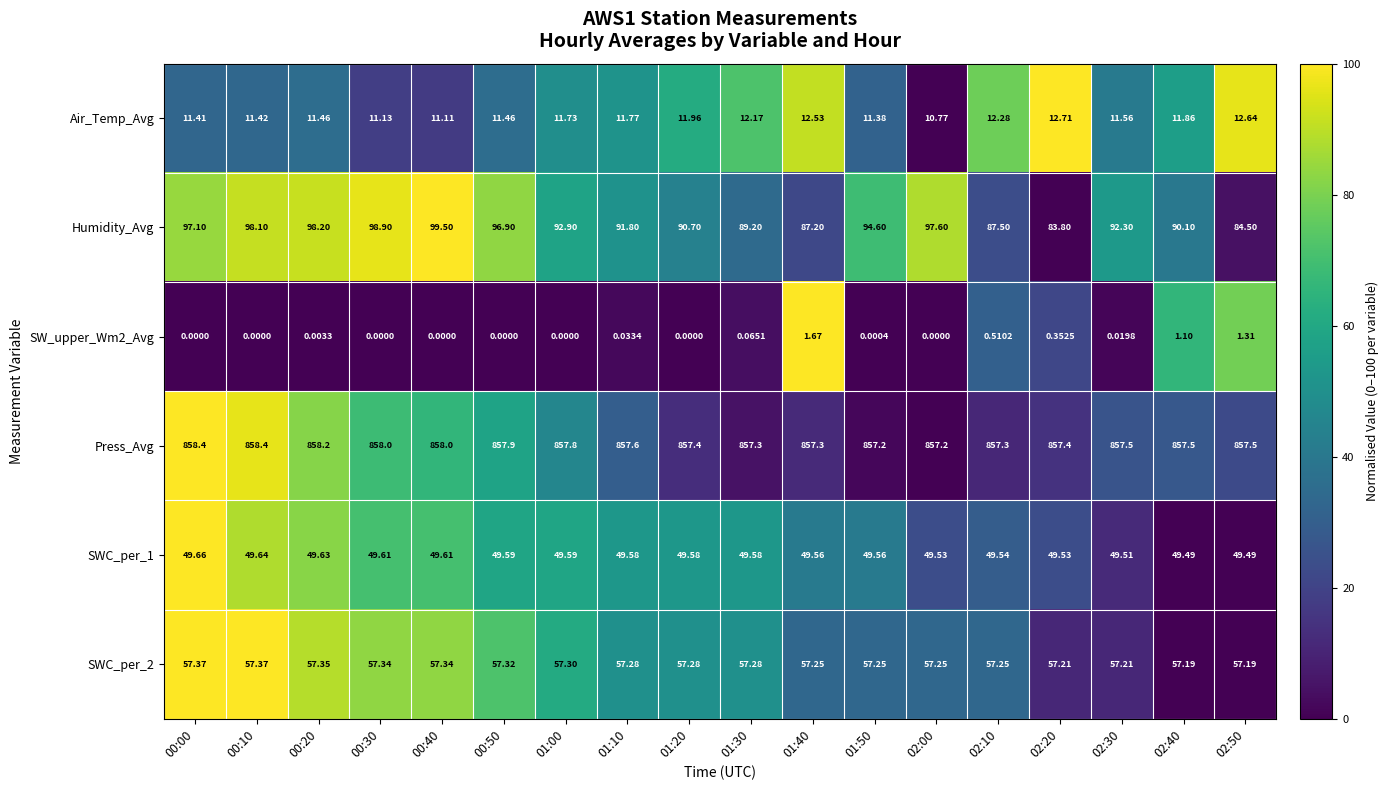

Rank the series by their maximum value, from lowest to highest.

SW_upper_Wm2_Avg, Air_Temp_Avg, SWC_per_1, SWC_per_2, Humidity_Avg, Press_Avg